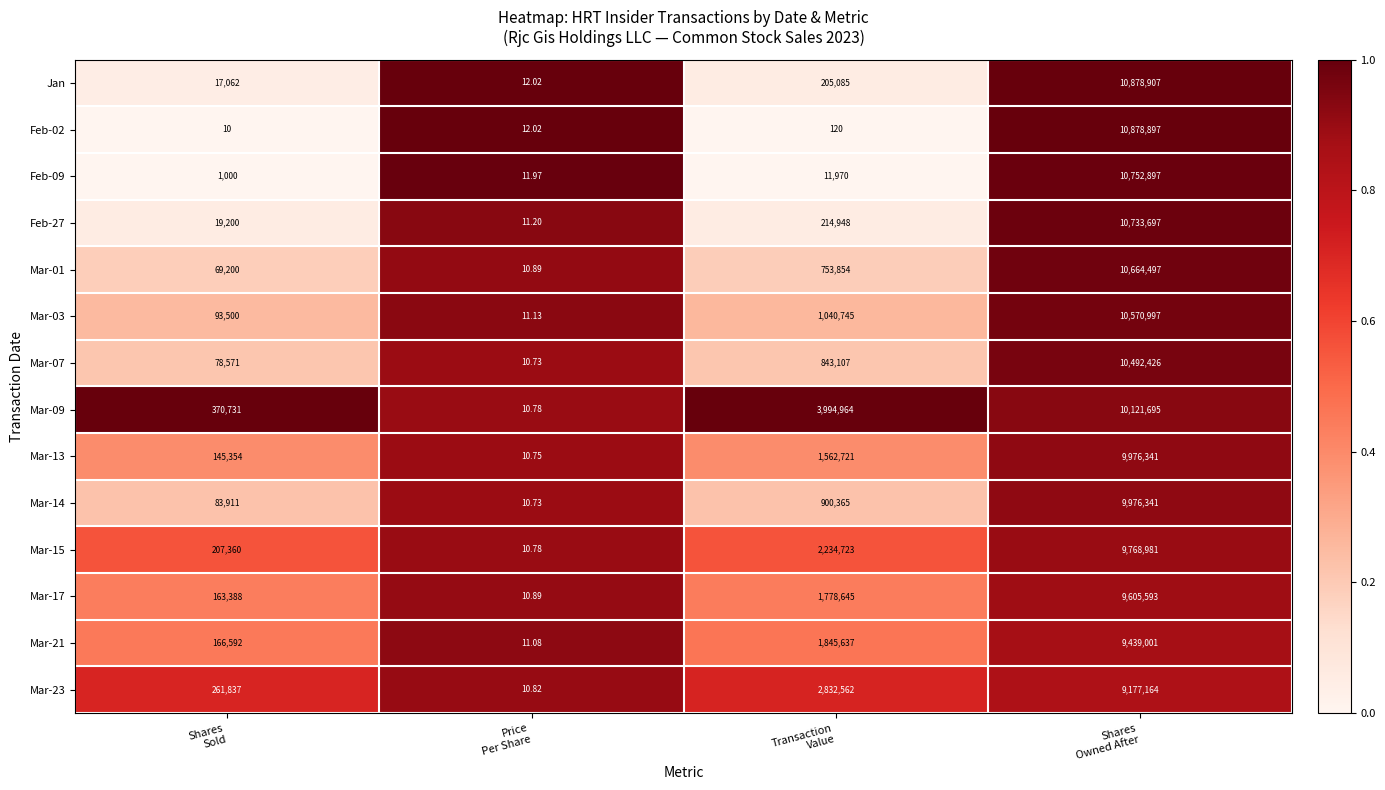

Which series has the largest range (max minus min)?

Jan